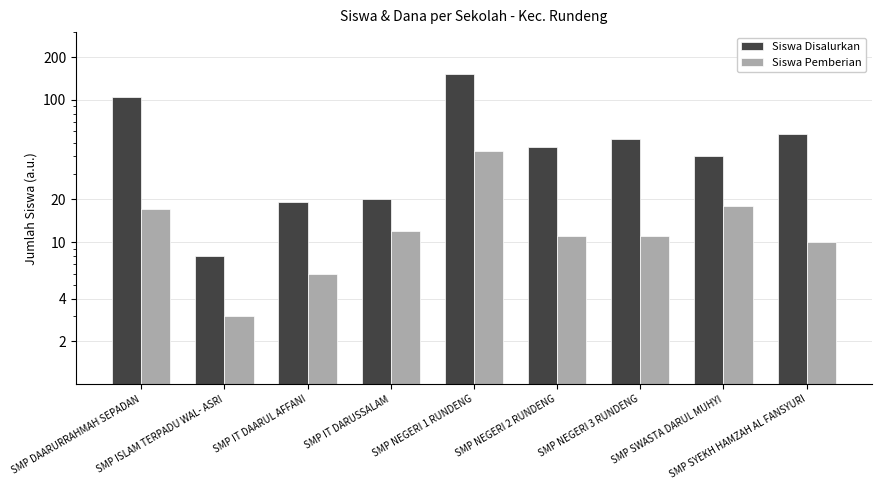

List the series in order of their peak value, highest first.

Siswa Disalurkan, Siswa Pemberian